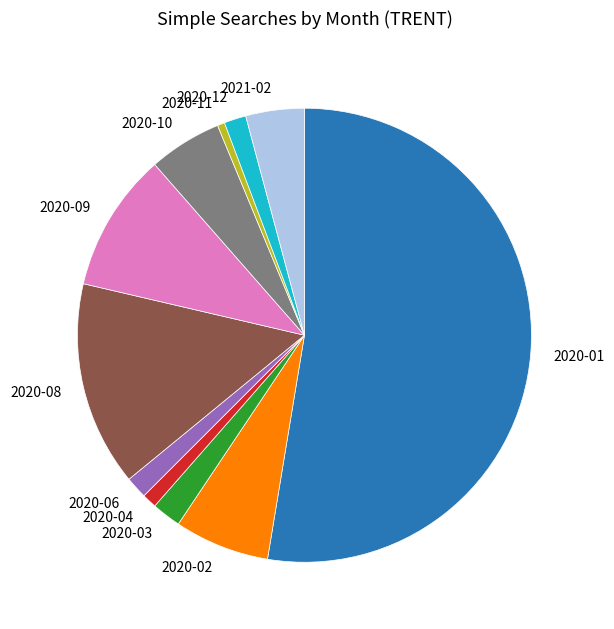

How many slices are in this pie chart?

11